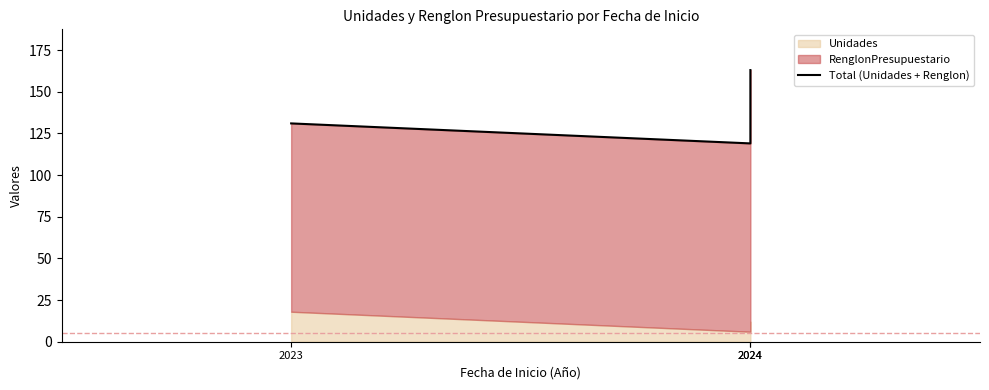

What is the value of the 2nd point from the left?

119